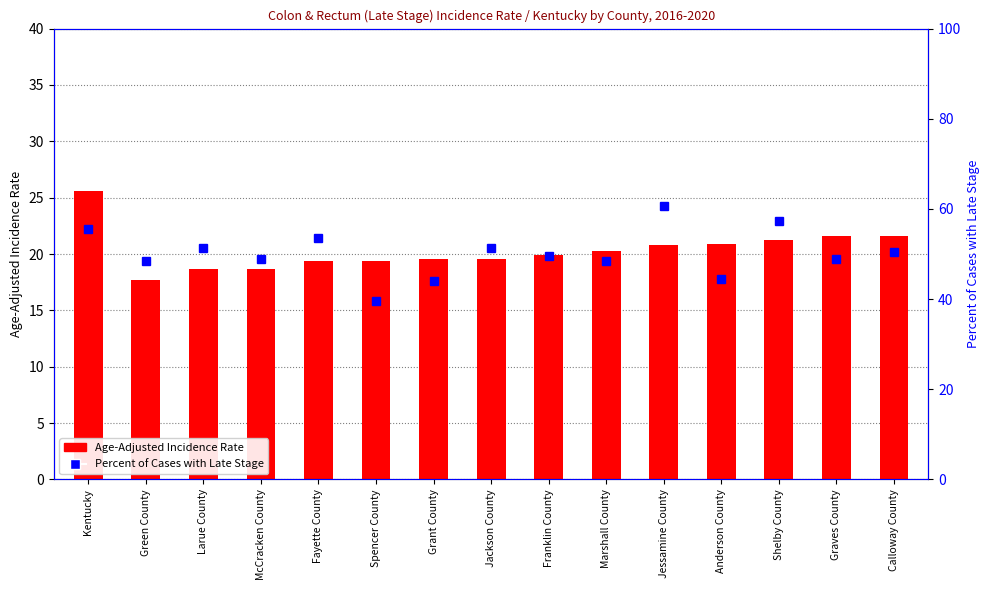

Reading left to right, transcribe all the data shown in this chart.

Age-Adjusted Incidence Rate: Kentucky=25.6	Green County=17.7	Larue County=18.7	McCracken County=18.7	Fayette County=19.4	Spencer County=19.4	Grant County=19.6	Jackson County=19.6	Franklin County=19.9	Marshall County=20.3	Jessamine County=20.8	Anderson County=20.9	Shelby County=21.2	Graves County=21.6	Calloway County=21.6
Percent of Cases with Late Stage: Kentucky=55.5	Green County=48.5	Larue County=51.3	McCracken County=48.8	Fayette County=53.5	Spencer County=39.6	Grant County=44.1	Jackson County=51.4	Franklin County=49.6	Marshall County=48.4	Jessamine County=60.7	Anderson County=44.4	Shelby County=57.3	Graves County=49.0	Calloway County=50.5